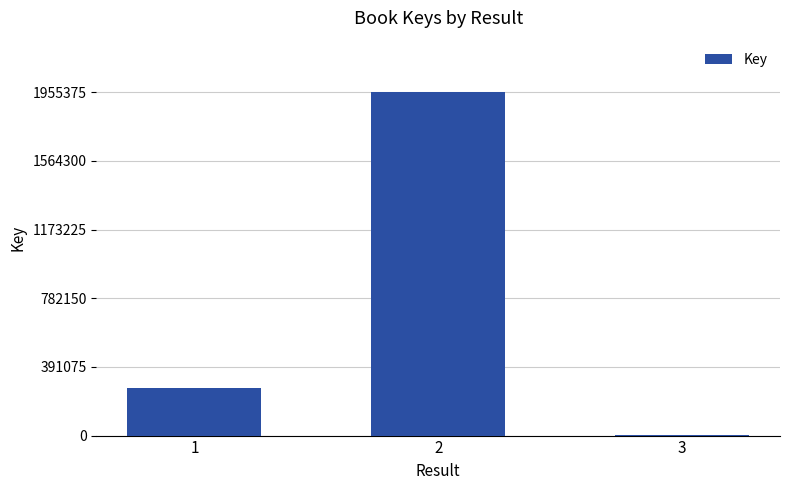

What is the ratio of the value at 2 to the value at 1?

7.2